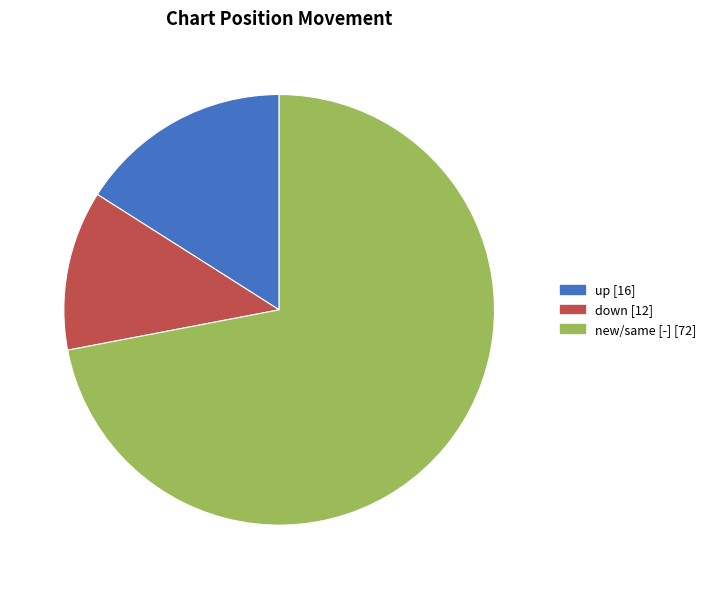

Is there any slice that represents more than half of the pie?

Yes